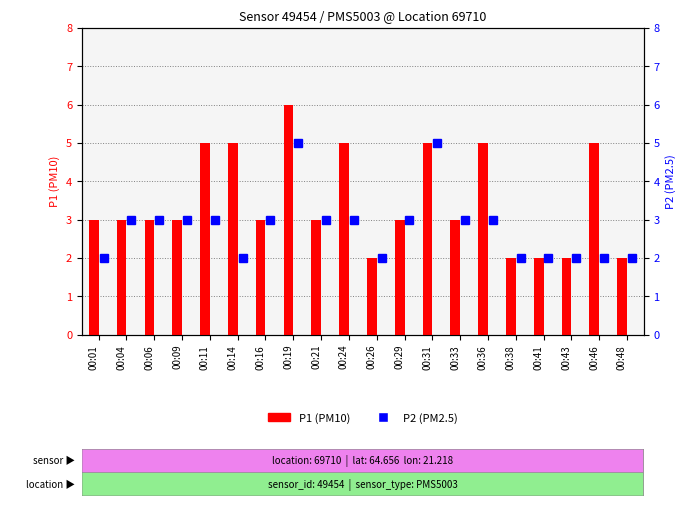

Which category has the highest value across all series?

00:19